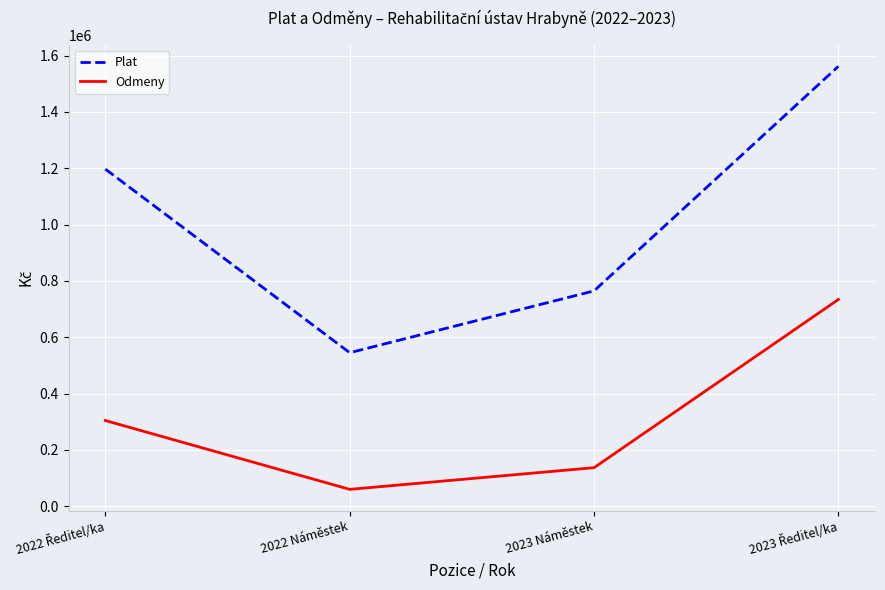

How many values in the Odmeny series are below 304300?

2